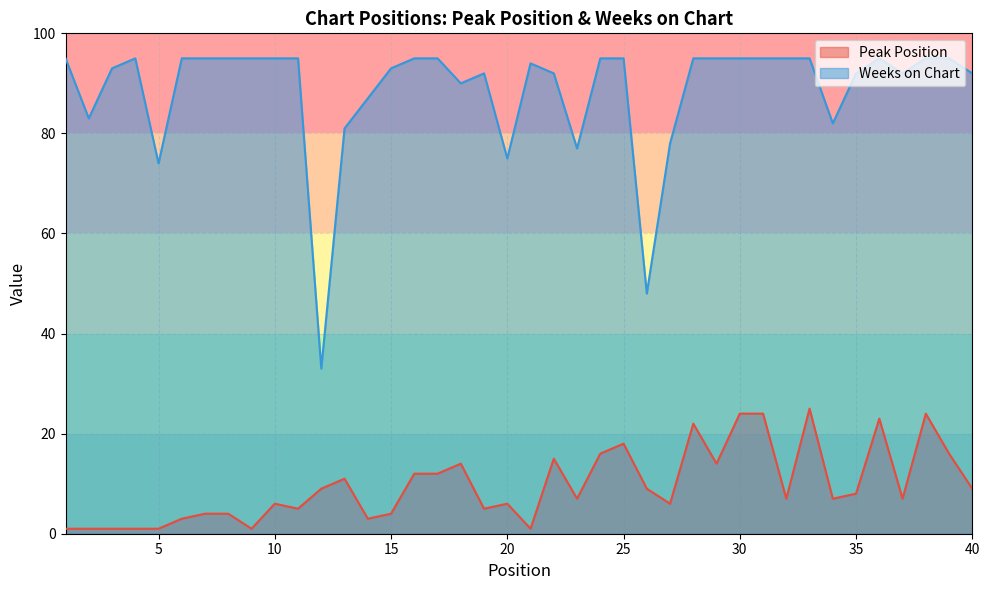

List the series in order of their overall mean, highest first.

Weeks on Chart, Peak Position